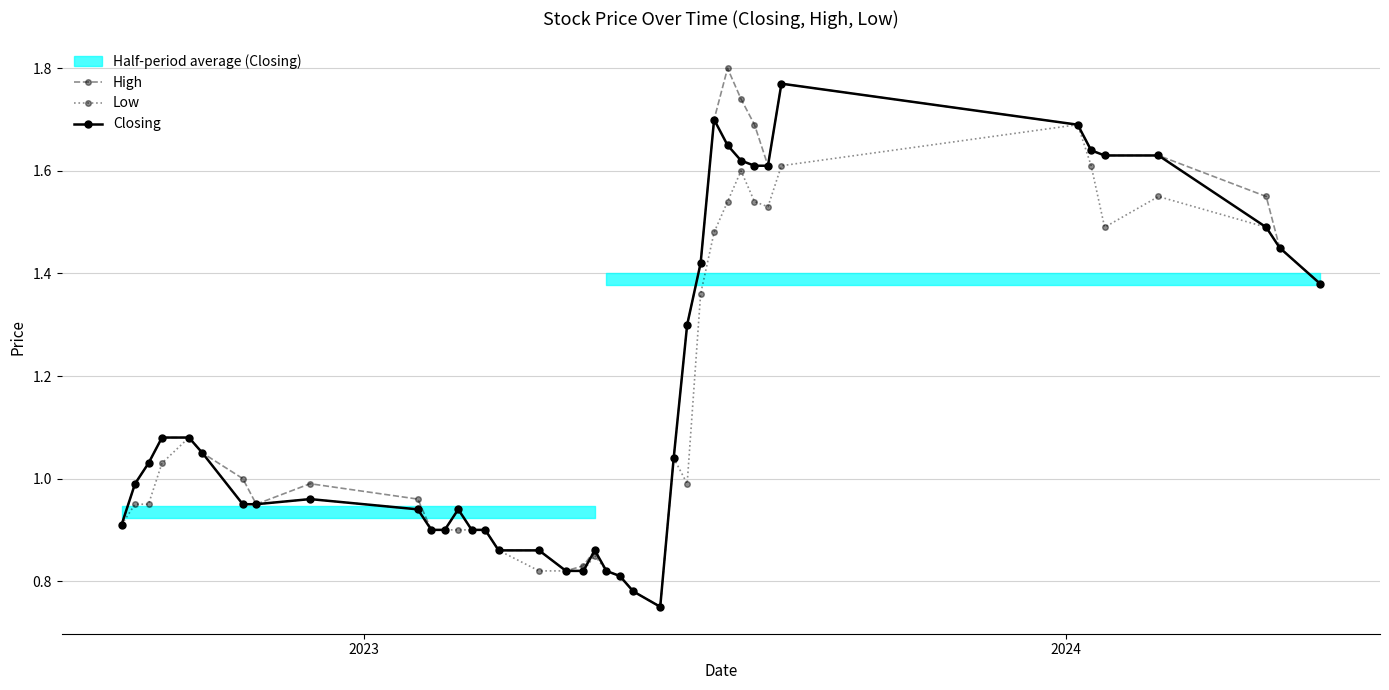

True or false: High has more than 1 points higher than both neighbors.

True